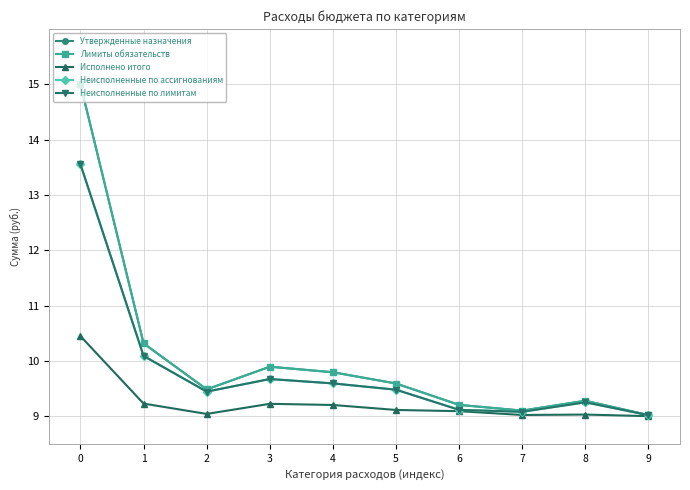

How many lines are shown in the chart?

5